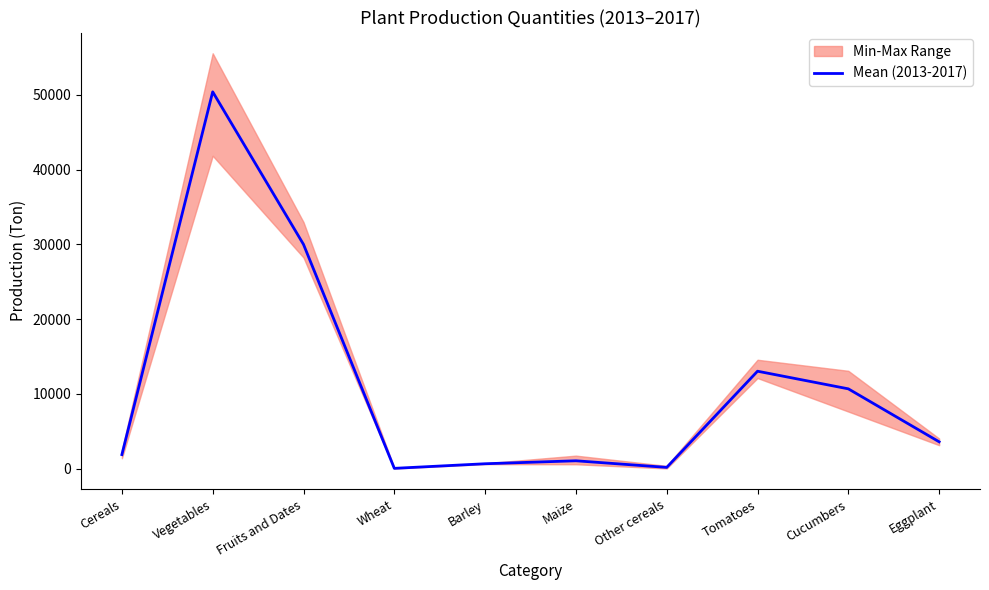

Is it true that Mean (2013-2017) equals 50421.2 at Vegetables?

True